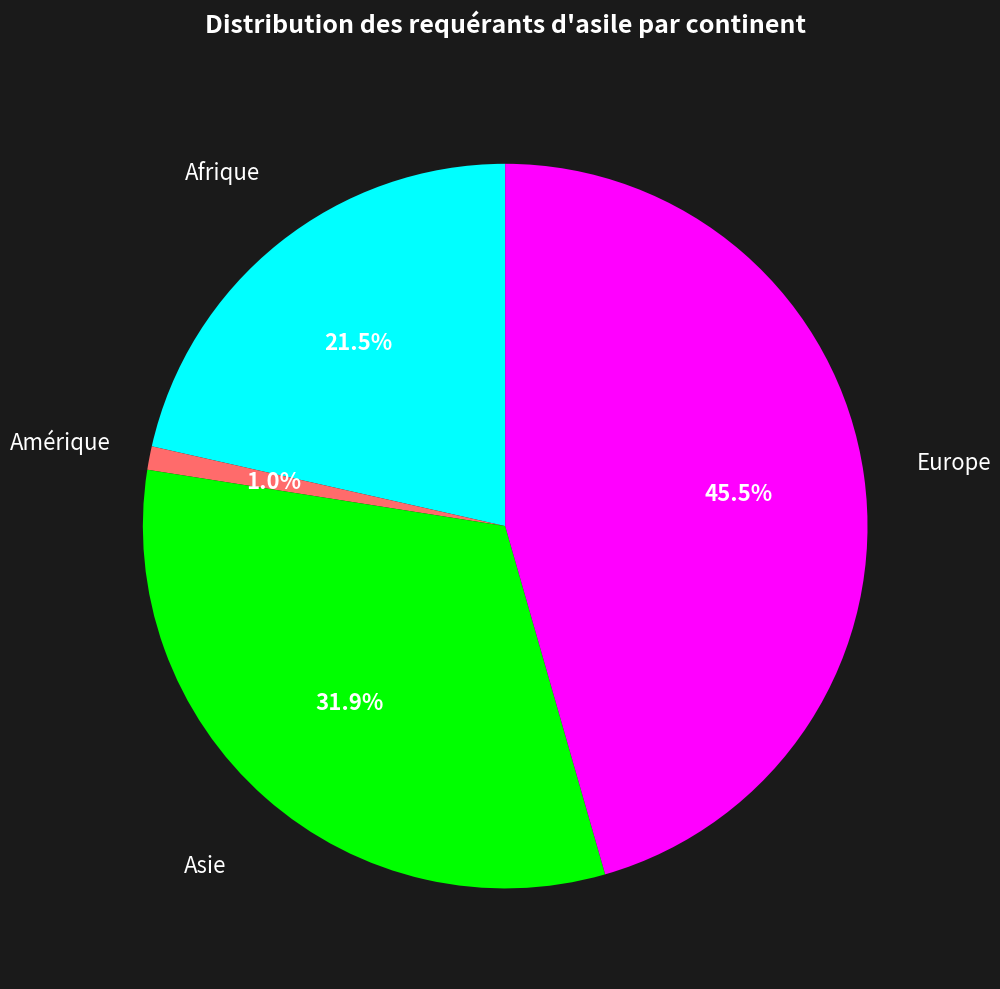

To the nearest percent, what is the difference between the largest and smallest slice percentages?

45%